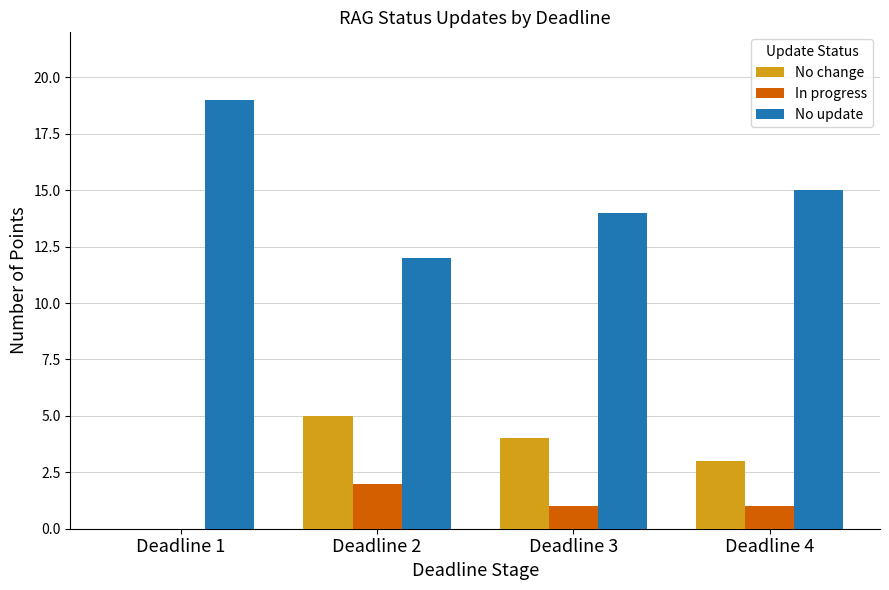

What is the average value of the In progress series?

1